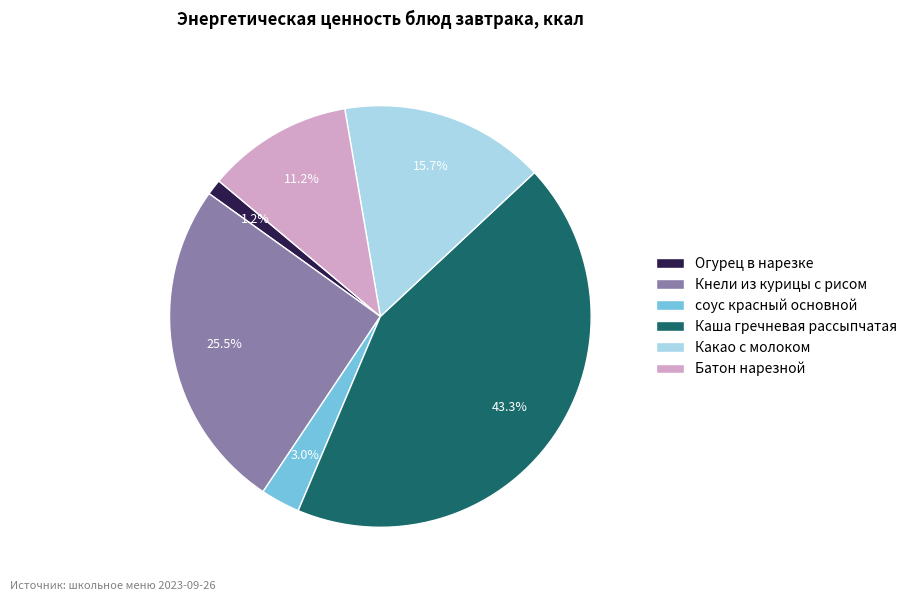

What is the largest slice in the pie chart?

Каша гречневая рассыпчатая